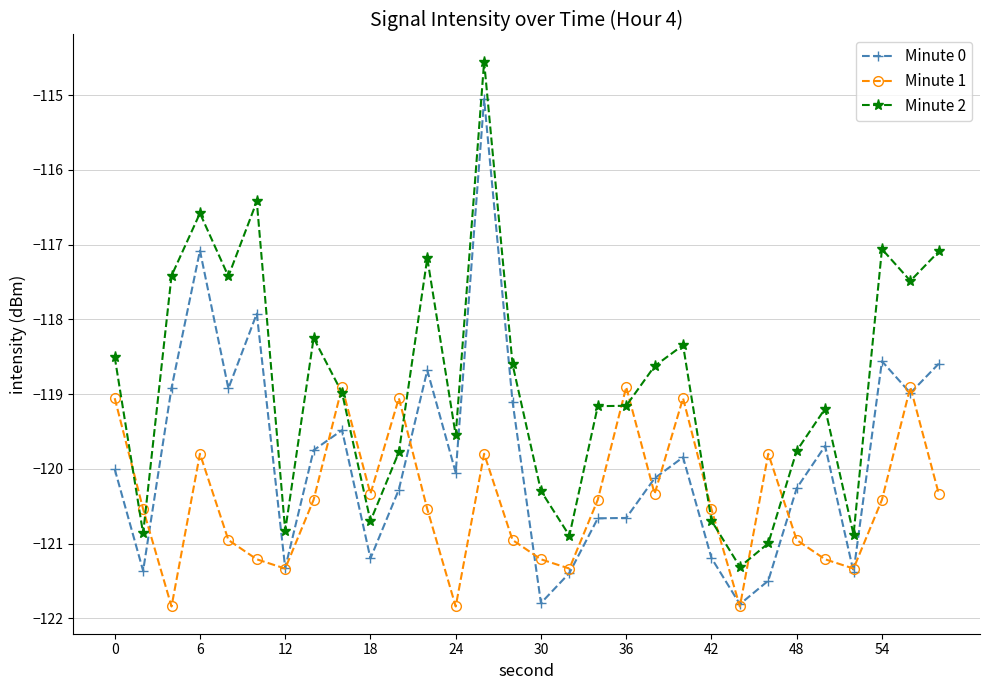

Reading left to right, transcribe all the data shown in this chart.

Minute 0: -120.0	-121.4	-118.9	-117.1	-118.9	-117.9	-121.3	-119.8	-119.5	-121.2	-120.3	-118.7	-120.1	-115.1	-119.1	-121.8	-121.4	-120.7	-120.7	-120.1	-119.8	-121.2	-121.8	-121.5	-120.3	-119.7	-121.4	-118.6	-119.0	-118.6
Minute 1: -119.1	-120.5	-121.8	-119.8	-121.0	-121.2	-121.3	-120.4	-118.9	-120.3	-119.1	-120.5	-121.8	-119.8	-121.0	-121.2	-121.3	-120.4	-118.9	-120.3	-119.1	-120.5	-121.8	-119.8	-121.0	-121.2	-121.3	-120.4	-118.9	-120.3
Minute 2: -118.5	-120.9	-117.4	-116.6	-117.4	-116.4	-120.8	-118.3	-119.0	-120.7	-119.8	-117.2	-119.6	-114.6	-118.6	-120.3	-120.9	-119.2	-119.2	-118.6	-118.3	-120.7	-121.3	-121.0	-119.8	-119.2	-120.9	-117.1	-117.5	-117.1